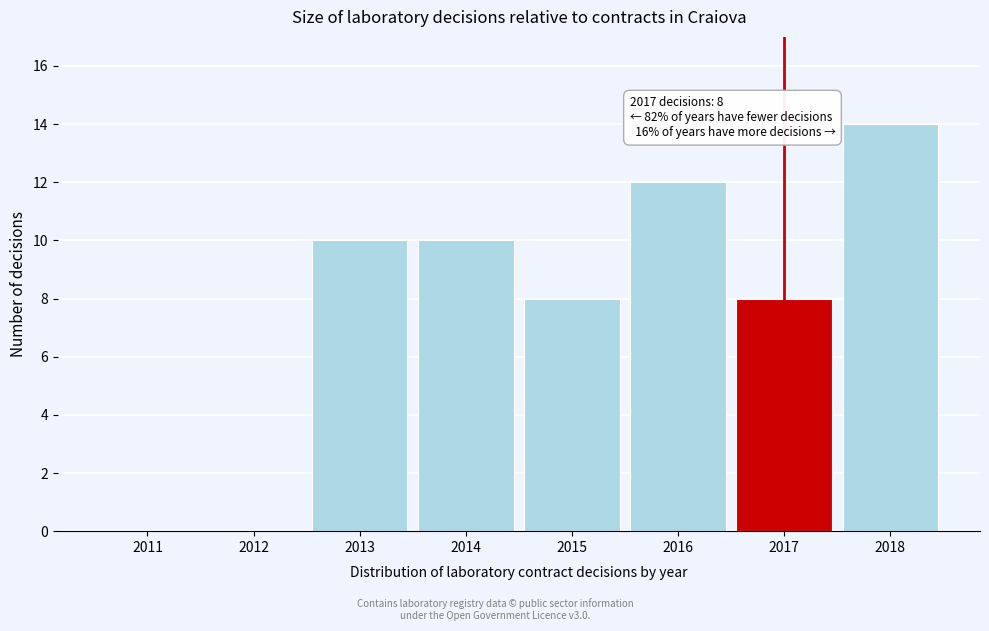

Reading left to right, extract all data points from this chart.

2011=0	2012=0	2013=10	2014=10	2015=8	2016=12	2017=8	2018=14